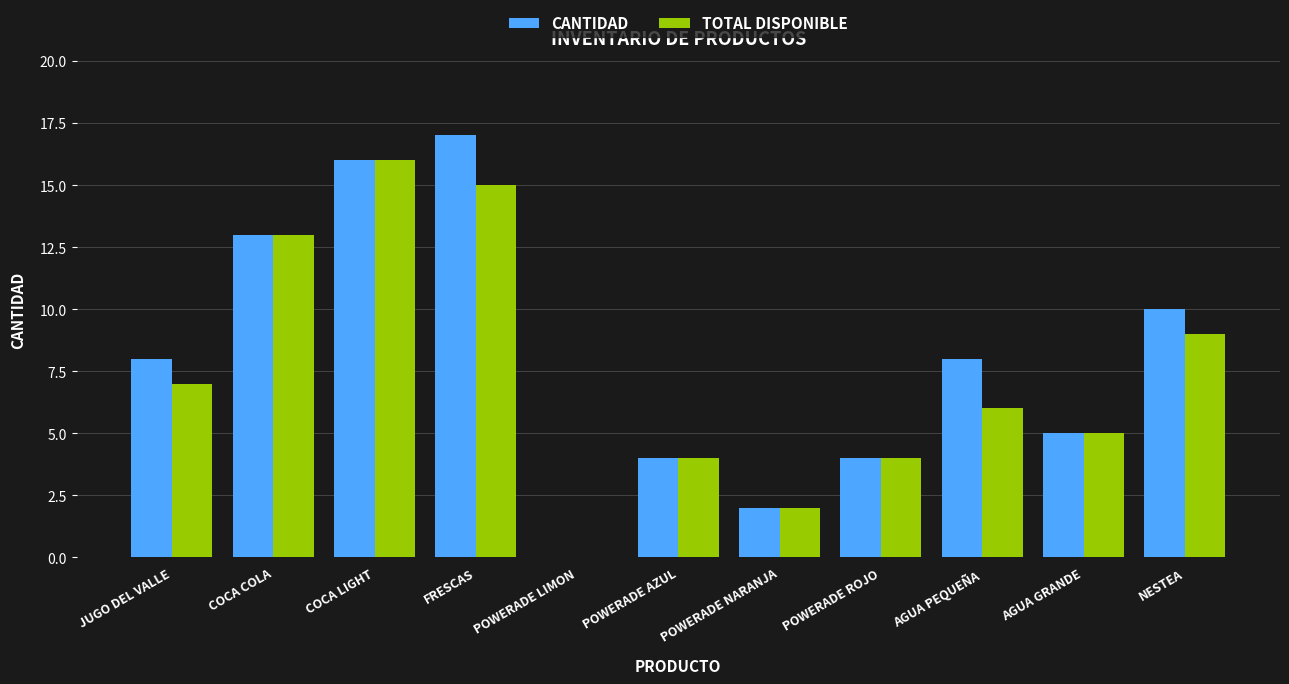

The value of CANTIDAD at JUGO DEL VALLE is 8. True or false?

True